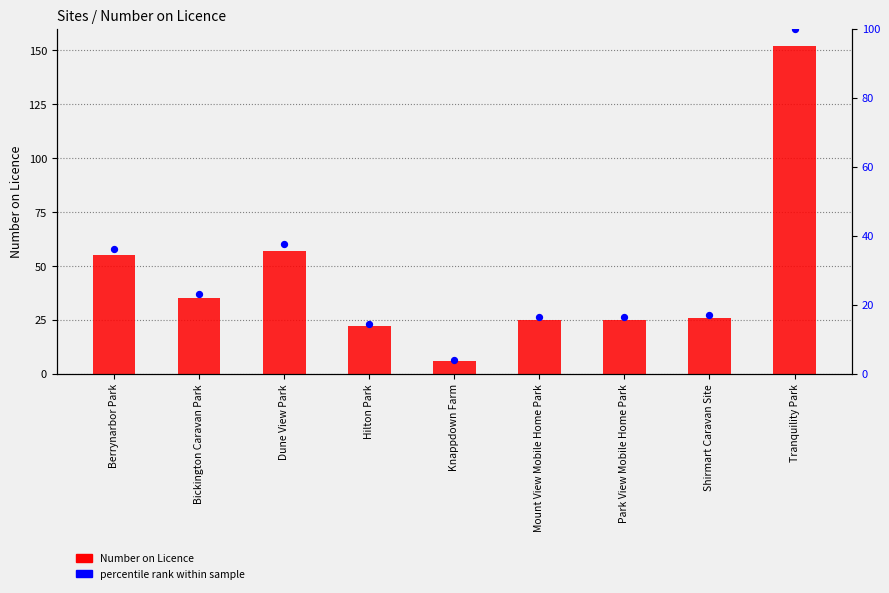

What is the total value across all series at Dune View Park?

94.5